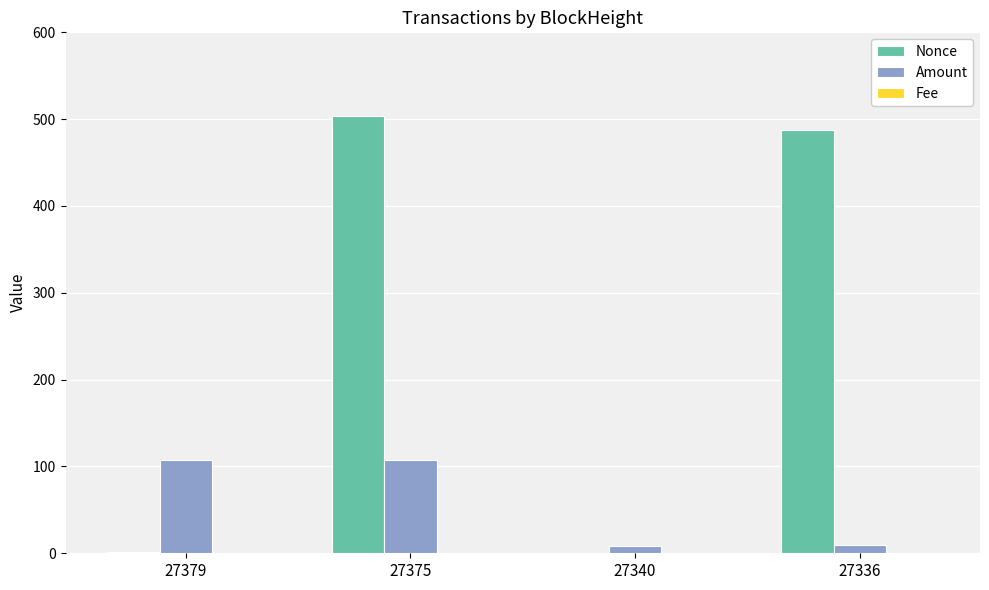

Does the chart contain stacked bars?

No